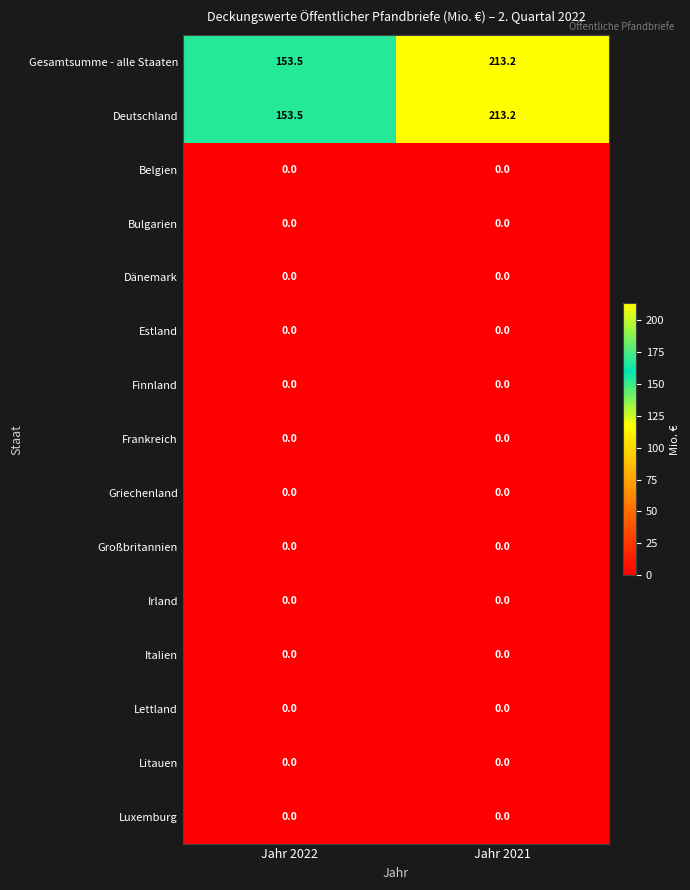

The value of Irland at Jahr 2022 is 0.0. True or false?

True